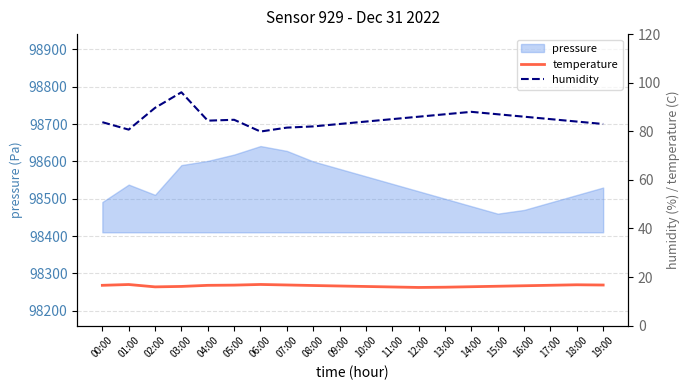

The humidity series shows 89.7 at 02:00. True or false?

True